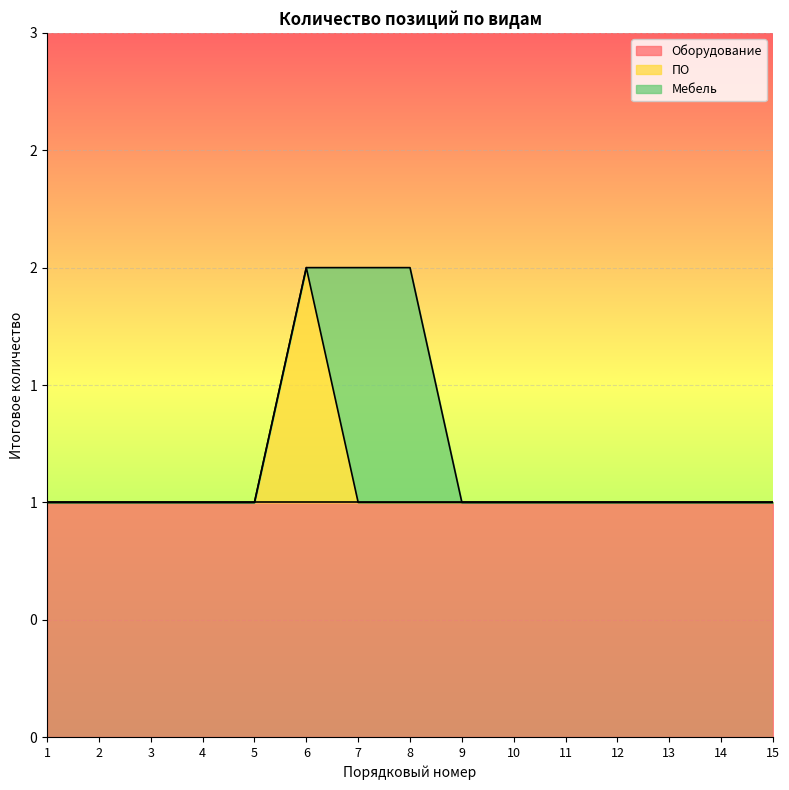

What is the total value across all series at 7?

2